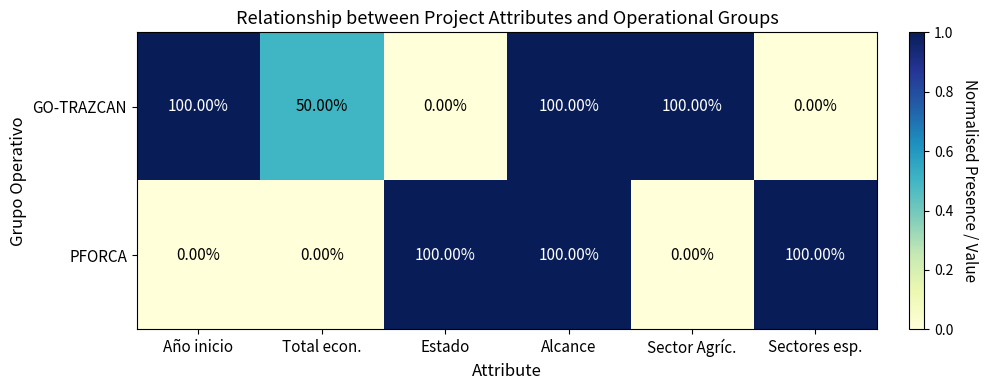

What is the difference between the maximum and minimum values in the GO-TRAZCAN series?

100